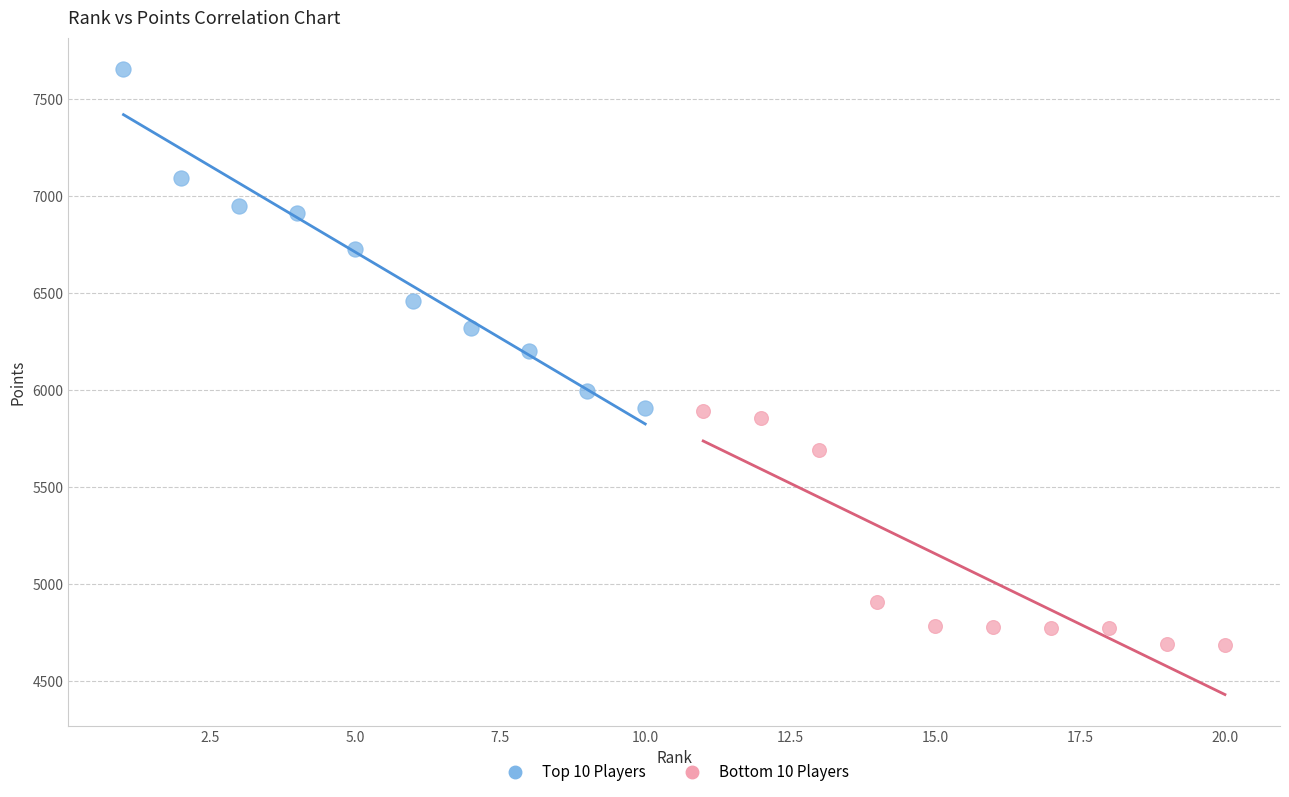

Which series contains the highest Y value?

Top 10 Players